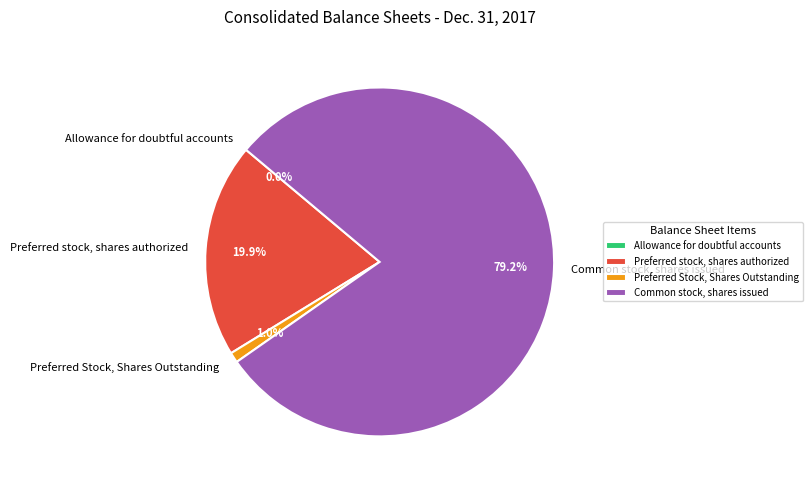

The Allowance for doubtful accounts slice represents 0% of the pie. True or false?

True